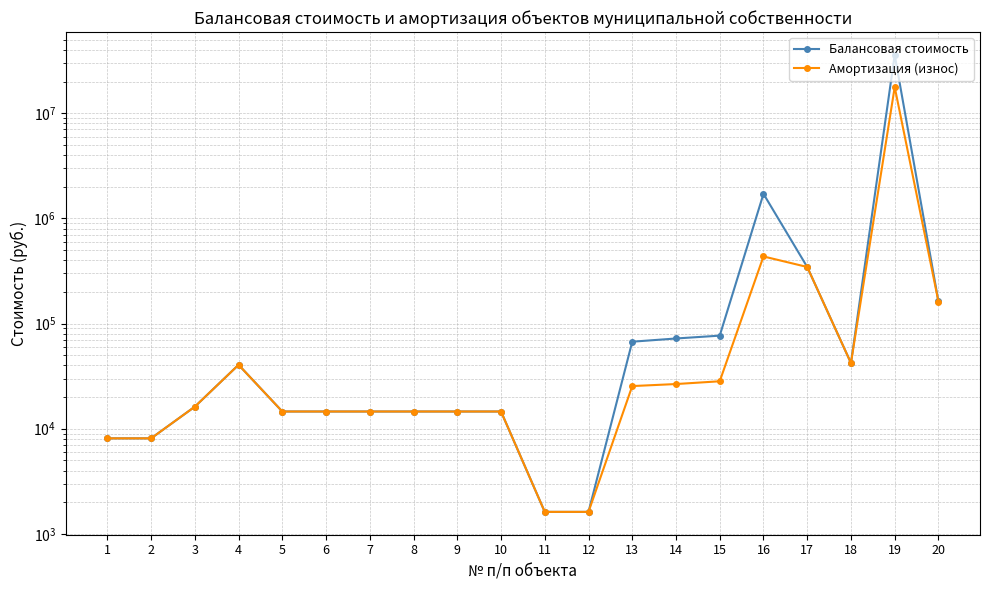

The Балансовая стоимость series shows 16200.0 at 3. True or false?

True